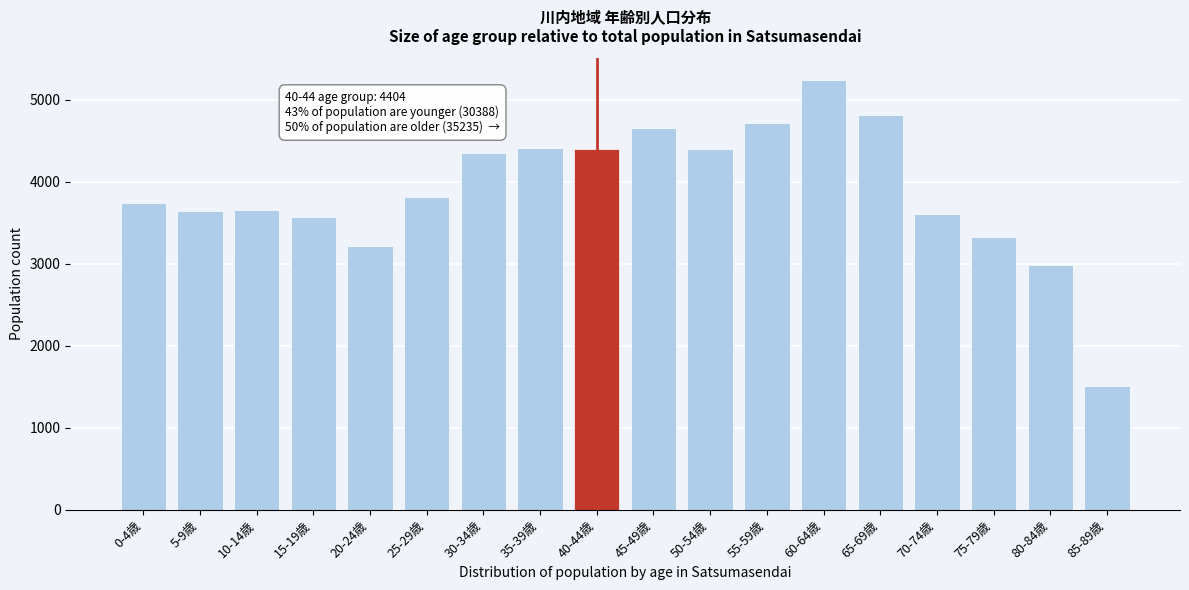

What is the sum of all values?

70027